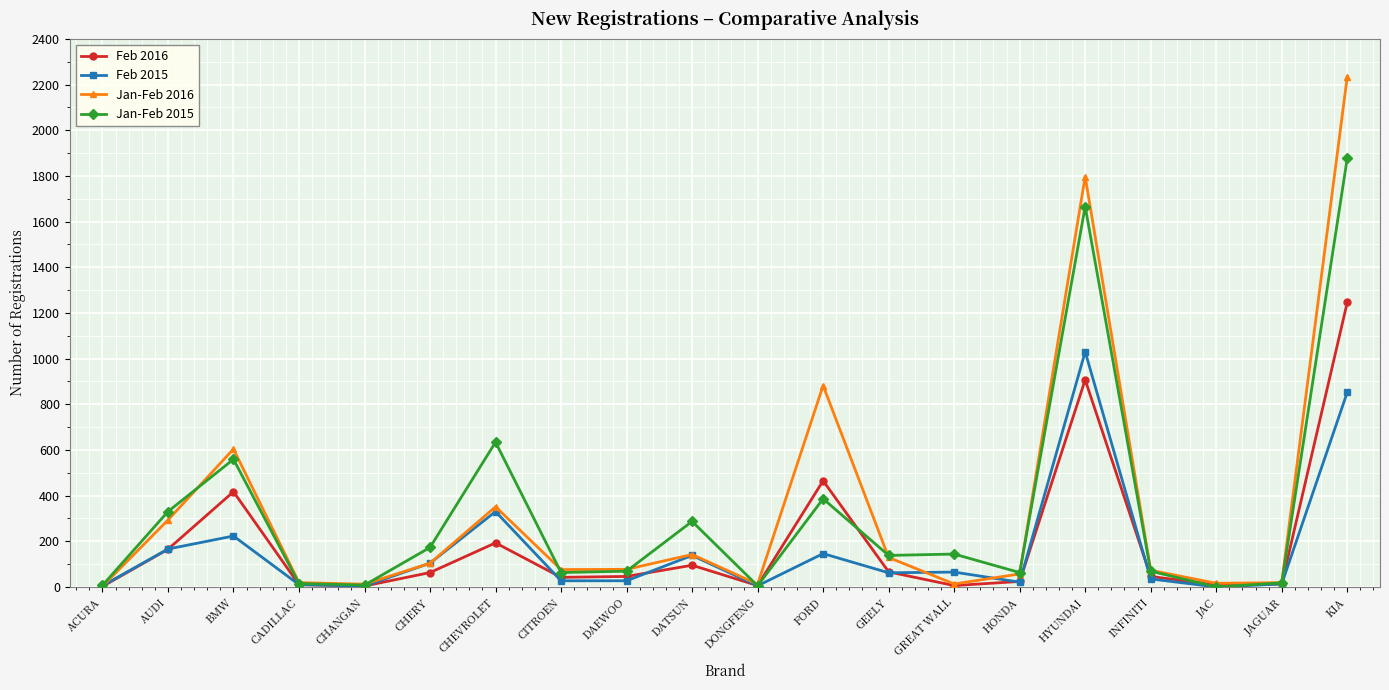

What is the label of the 18th point from the left?

JAC